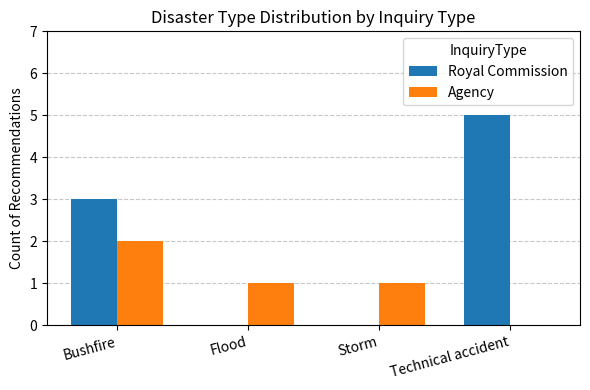

Are the bars grouped side by side (vs. stacked)?

Yes